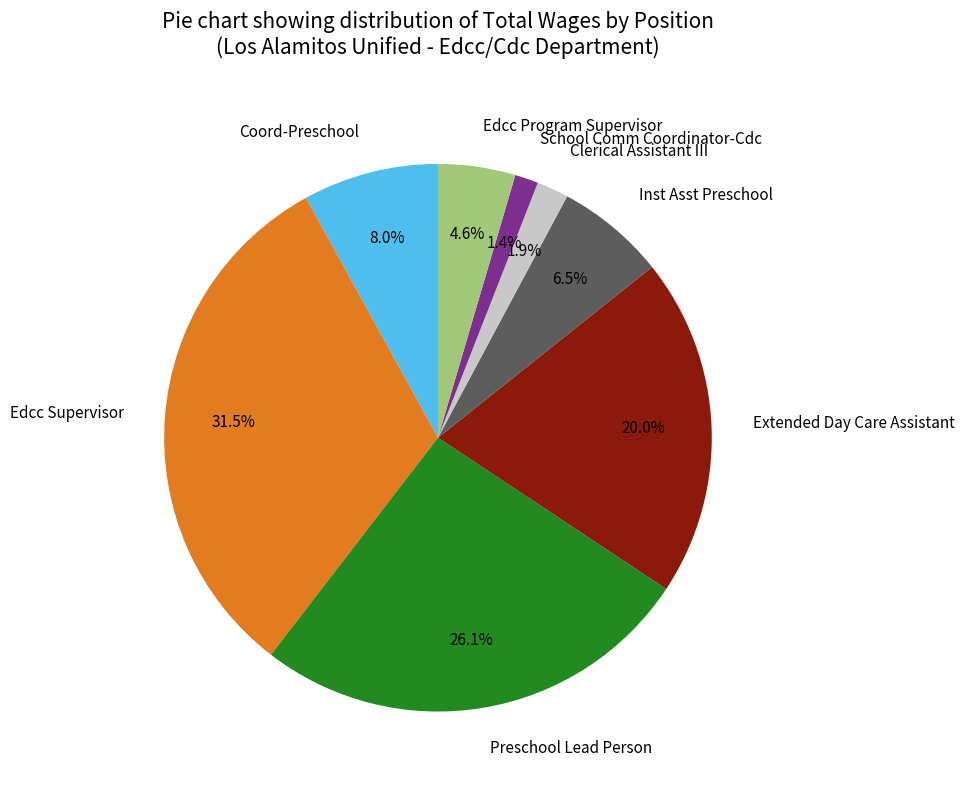

How many slices are in this pie chart?

8